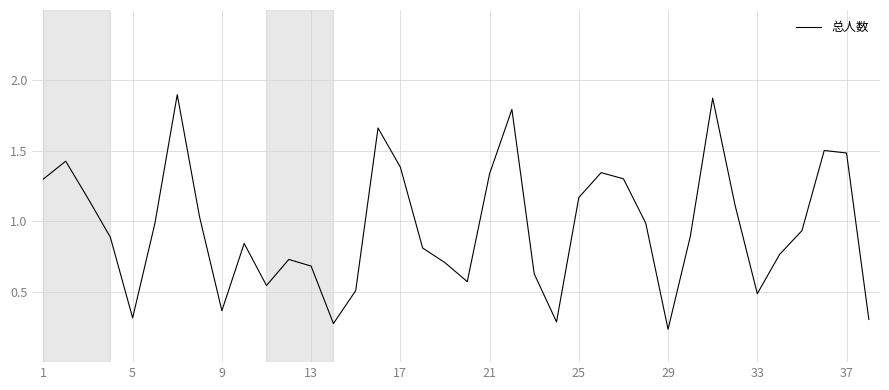

Reading left to right, list all the values displayed in this chart.

1.3	1.4	1.2	0.9	0.3	1.0	1.9	1.0	0.4	0.8	0.5	0.7	0.7	0.3	0.5	1.7	1.4	0.8	0.7	0.6	1.3	1.8	0.6	0.3	1.2	1.3	1.3	1.0	0.2	0.9	1.9	1.1	0.5	0.8	0.9	1.5	1.5	0.3